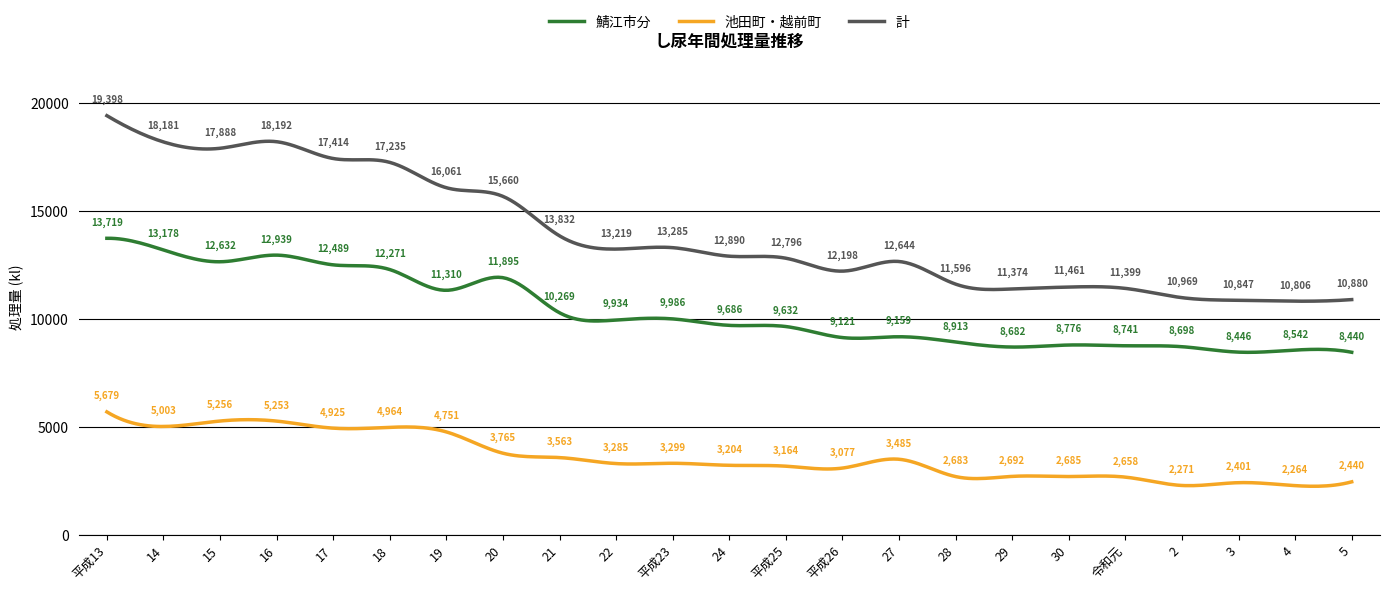

Which series has the largest total across all categories?

計